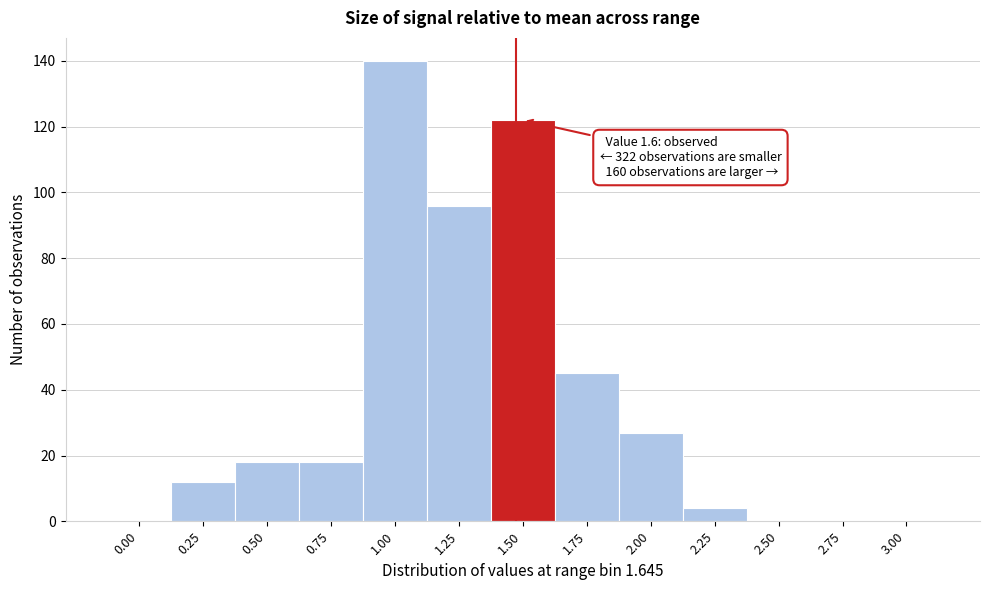

Reading left to right, transcribe all the data shown in this chart.

0.00=0	0.25=12	0.50=18	0.75=18	1.00=140	1.25=96	1.50=122	1.75=45	2.00=27	2.25=4	2.50=0	2.75=0	3.00=0